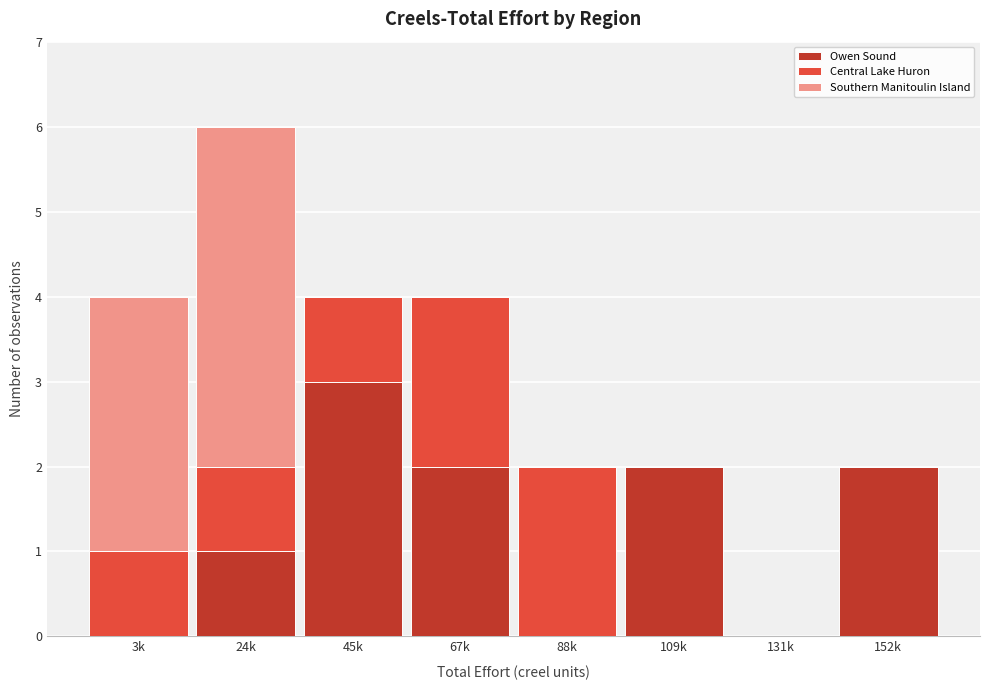

Reading right to left, what are the values for Owen Sound?

152k=2	131k=0	109k=2	88k=0	67k=2	45k=3	24k=1	3k=0